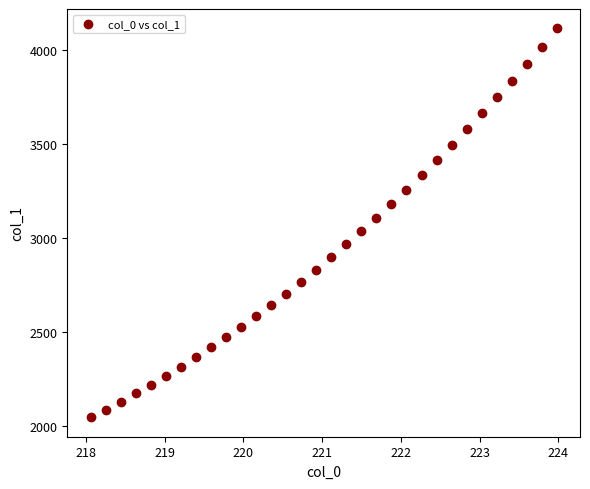

What is the range of Y values (max minus min)?

2063.5